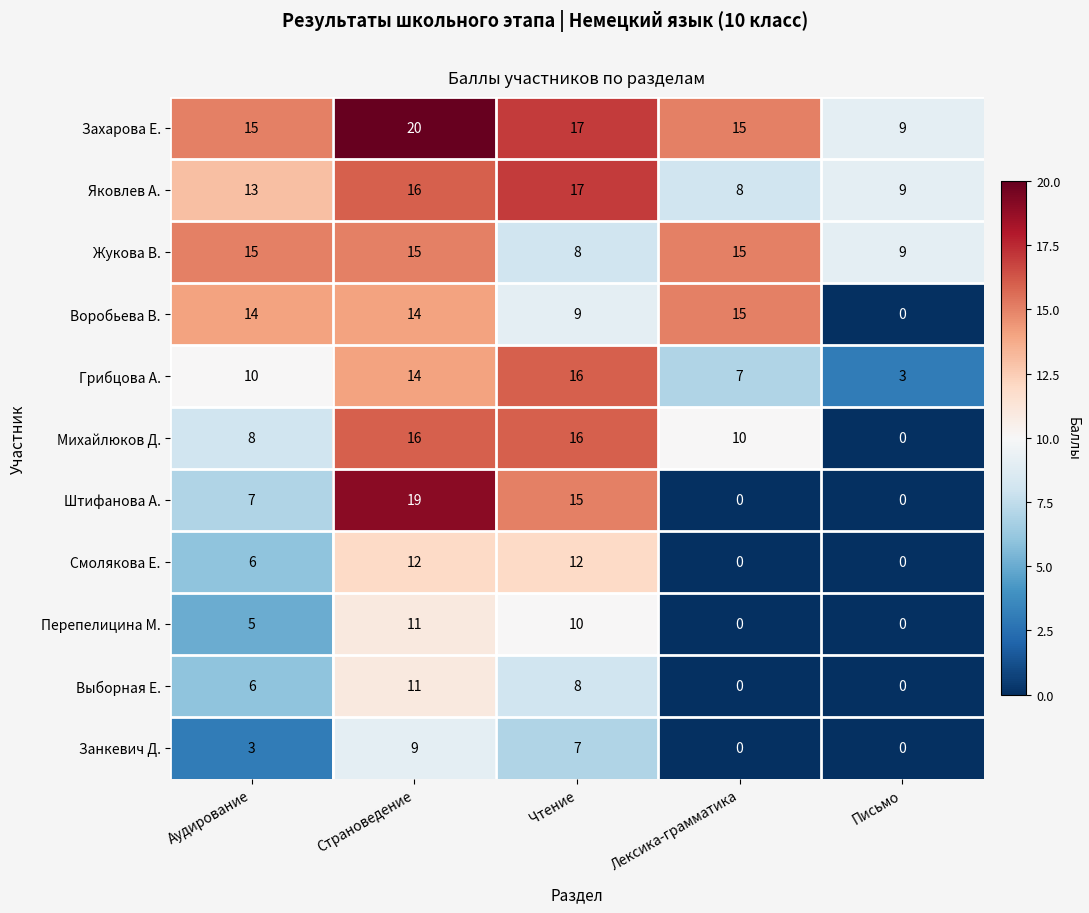

Which series has the largest range (max minus min)?

Штифанова А.